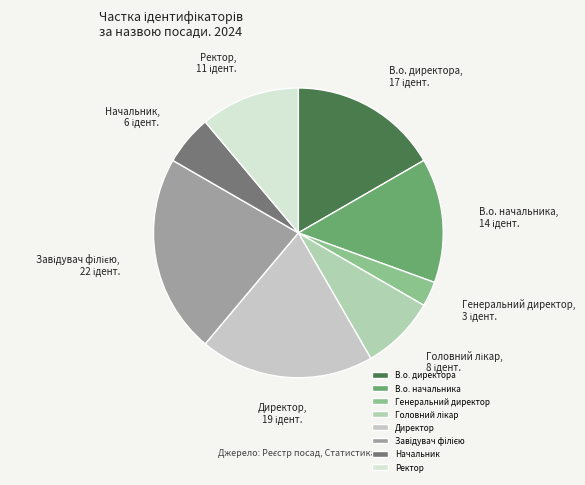

The В.о. директора slice represents 17% of the pie. True or false?

True